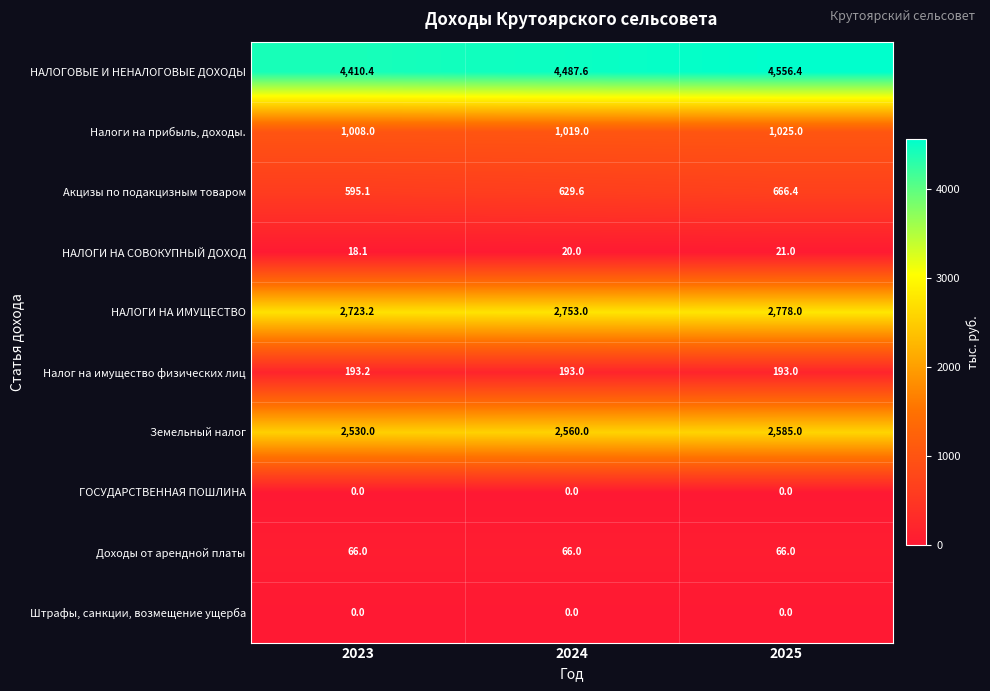

What is the maximum value shown in the chart?

4556.4